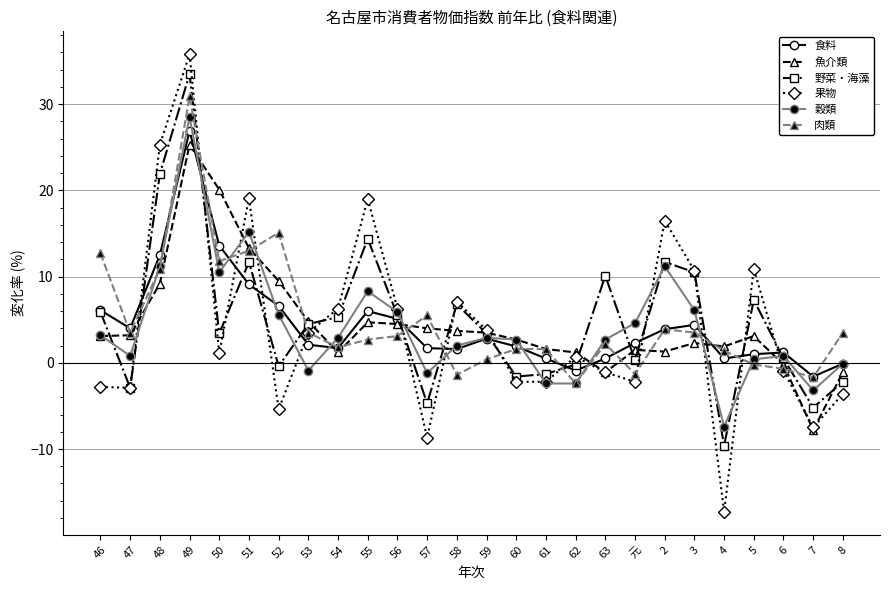

At which category does 肉類 reach its first local peak?

49